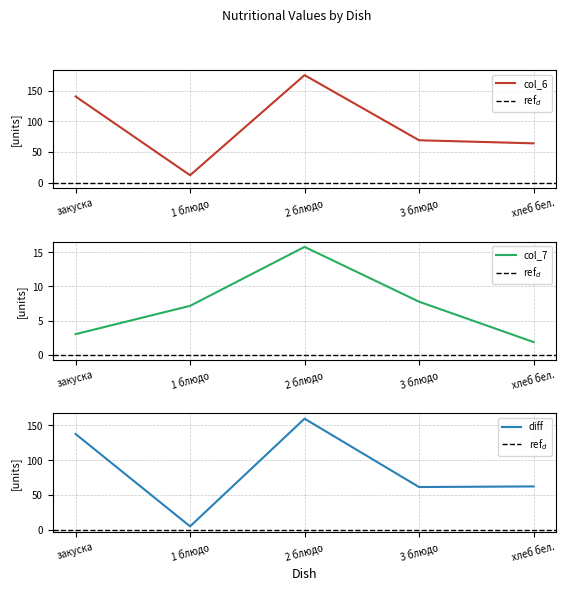

Between 2 блюдо and хлеб бел., which series saw the biggest shift?

col_6